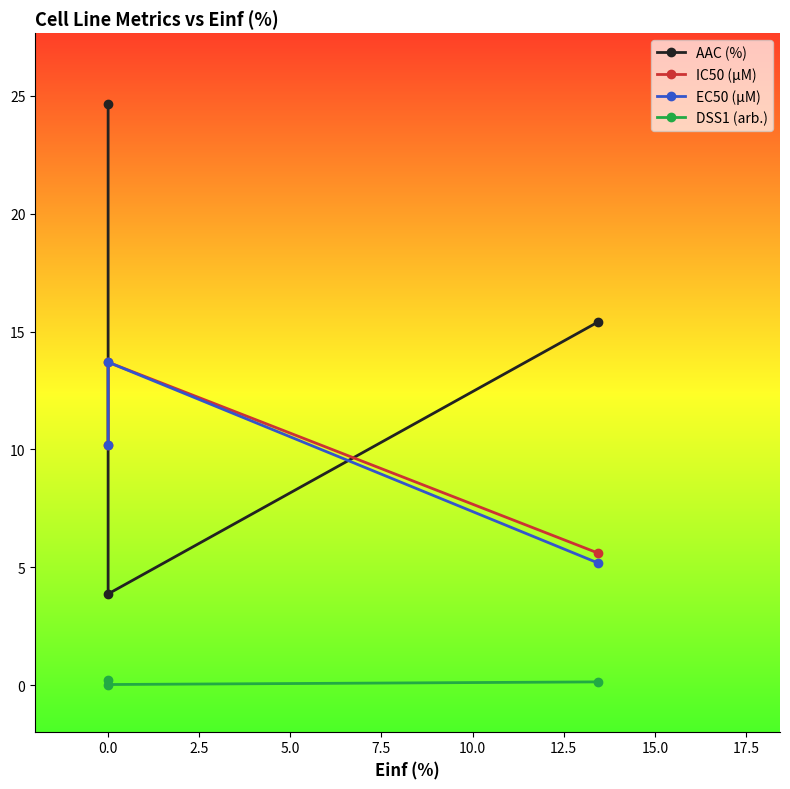

What is the difference between the maximum and minimum values in the IC50 (µM) series?

8.1